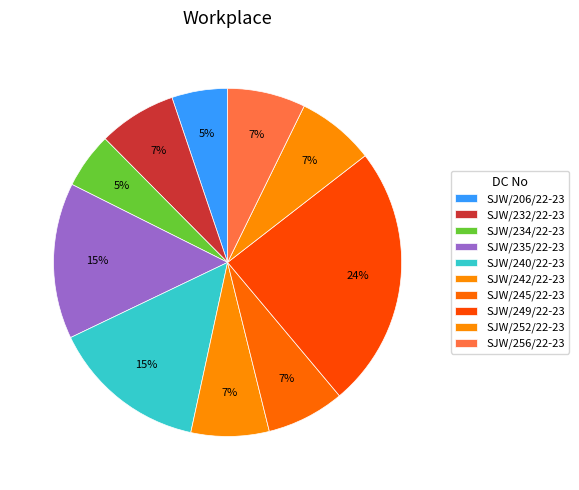

What percentage is the SJW/242/22-23 slice, to the nearest percent?

7%